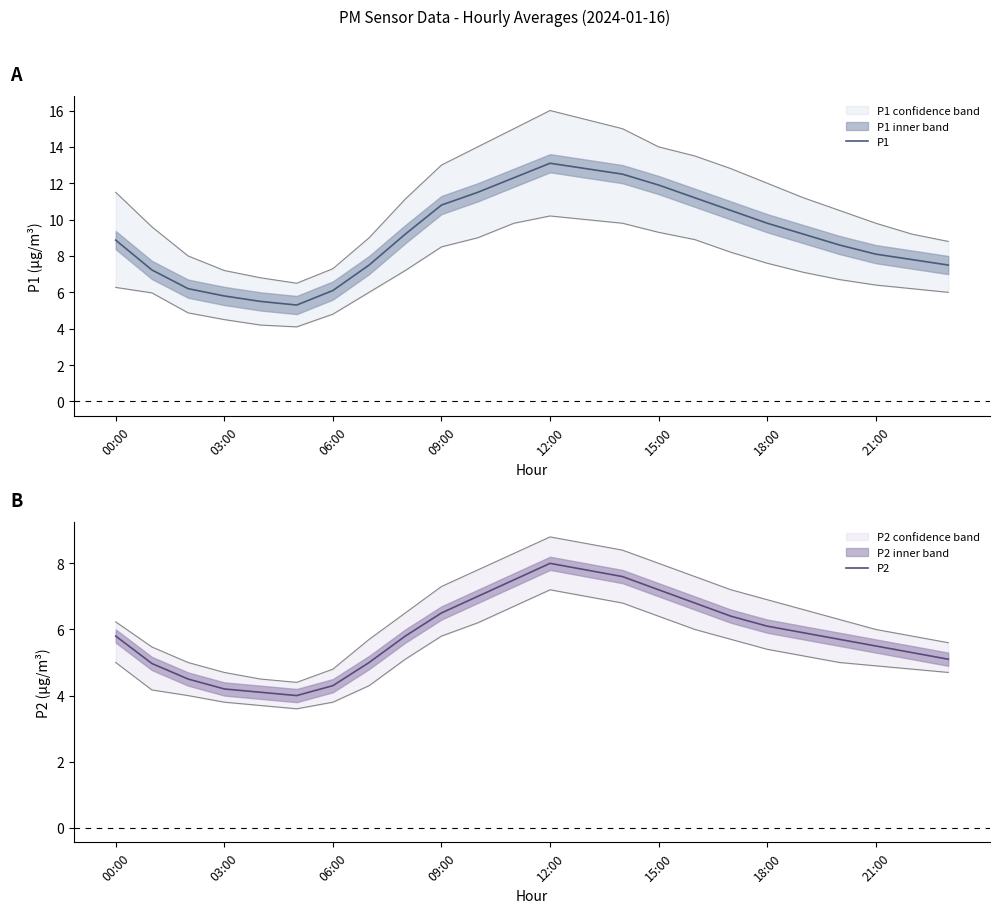

Reading right to left, transcribe all the data shown in this chart.

P1: 7.5	7.8	8.1	8.6	9.2	9.8	10.5	11.2	11.9	12.5	12.8	13.1	12.3	11.5	10.8	9.2	7.5	6.1	5.3	5.5	5.8	6.2	7.2	8.9
P2: 5.1	5.3	5.5	5.7	5.9	6.1	6.4	6.8	7.2	7.6	7.8	8.0	7.5	7.0	6.5	5.8	5.0	4.3	4.0	4.1	4.2	4.5	5.0	5.8